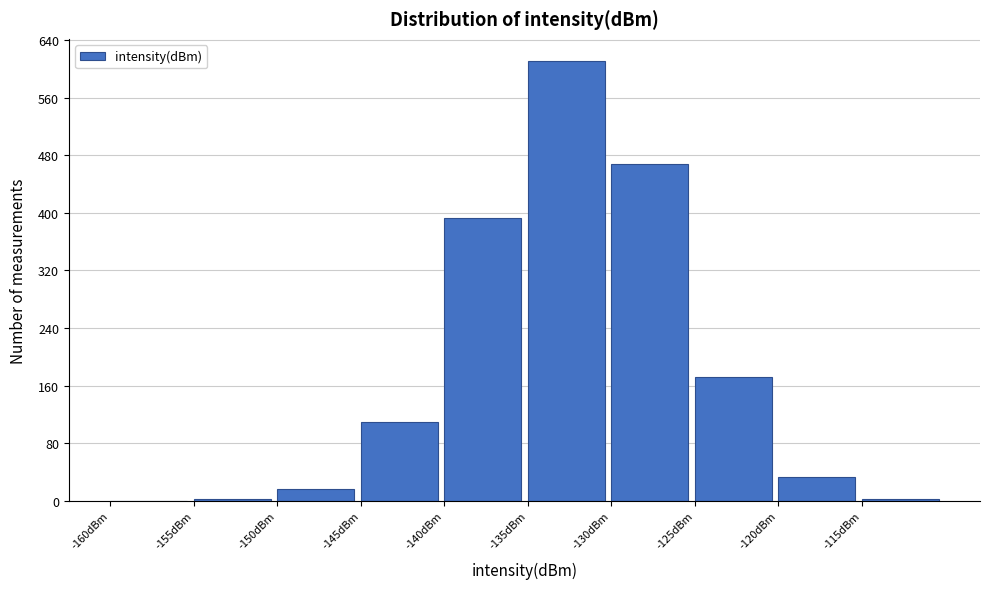

Which range on the x-axis has the tallest bar?

-135 to -130